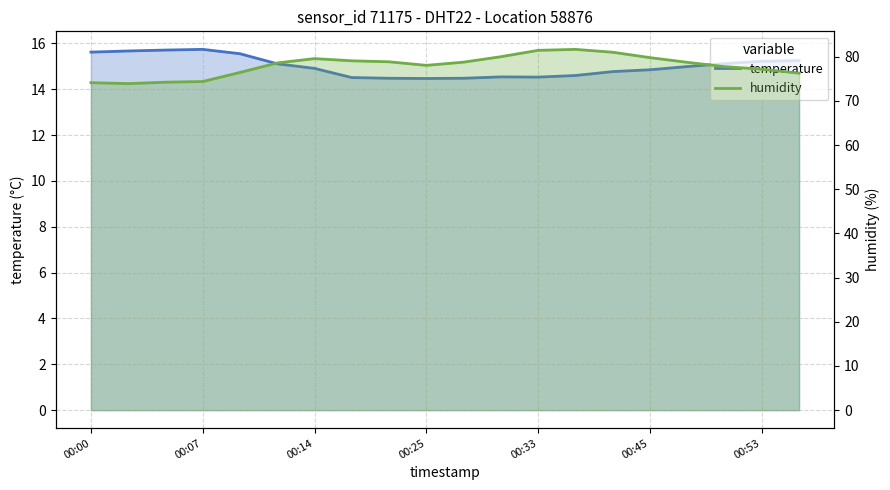

At which category is the sum across all series the highest?

13